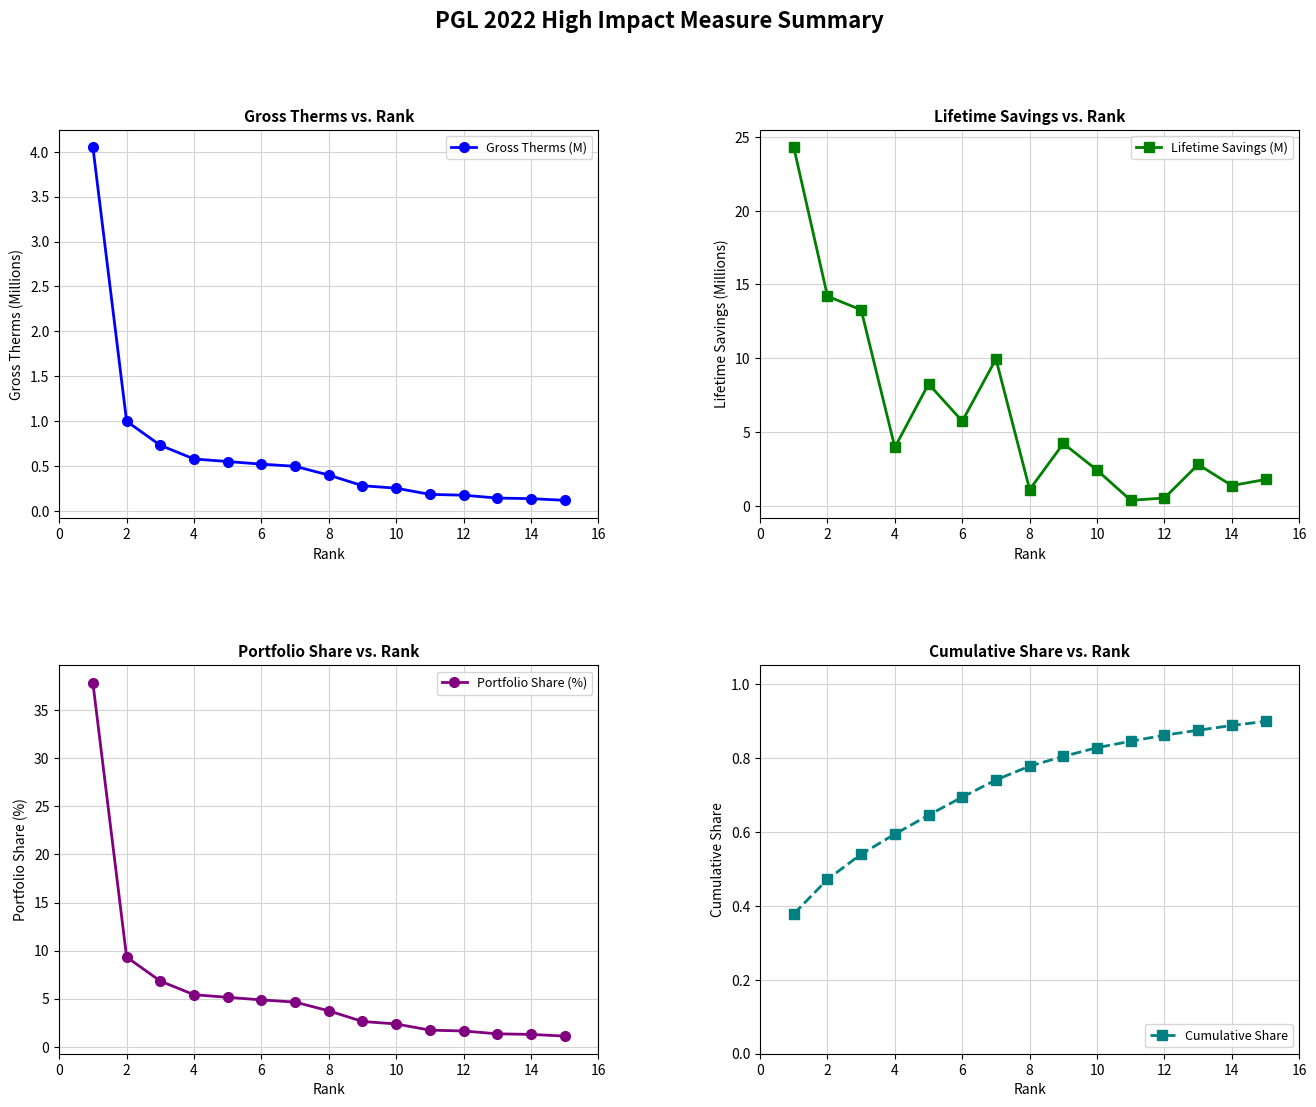

True or false: Portfolio Share (%) has more than 1 points higher than both neighbors.

False